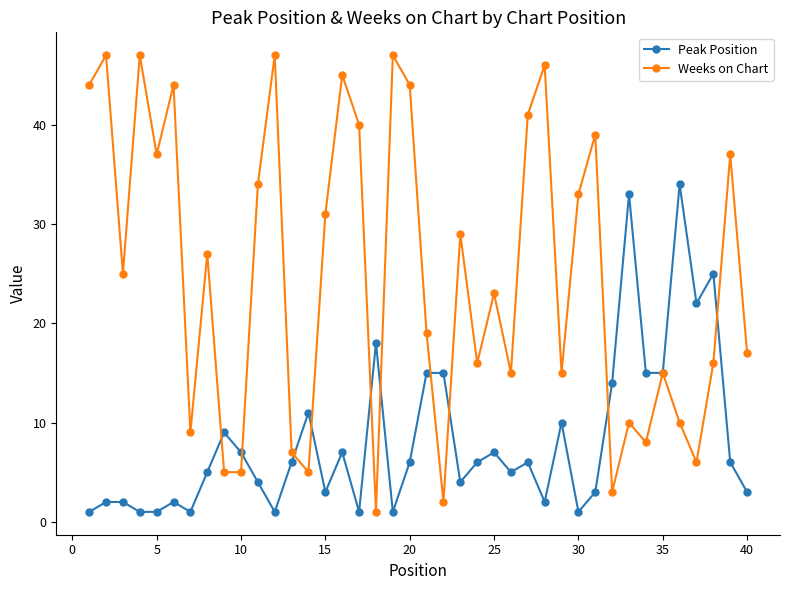

Does the chart display data point markers on the line(s)?

Yes